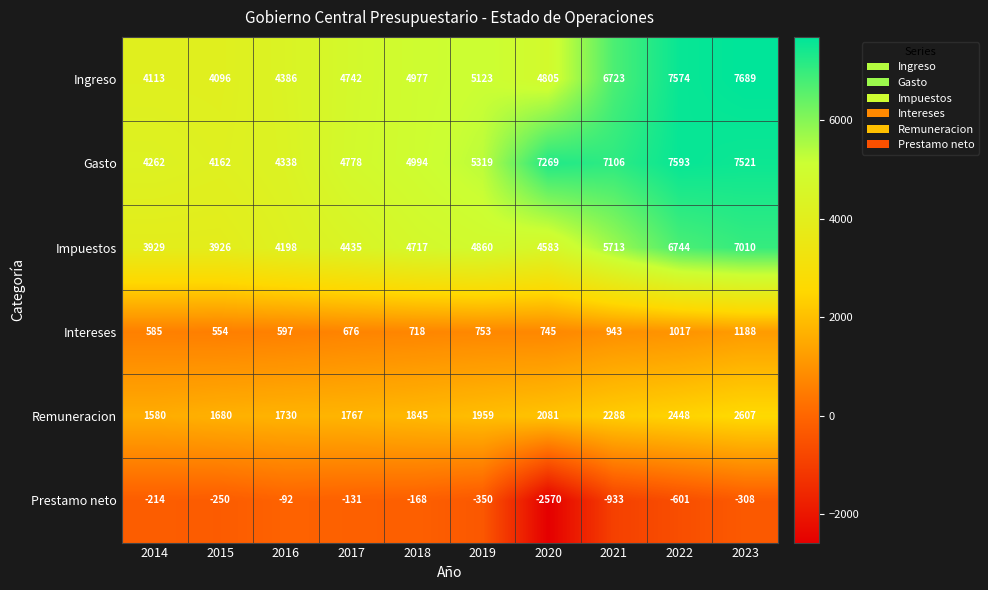

Which series has the largest total across all categories?

Gasto